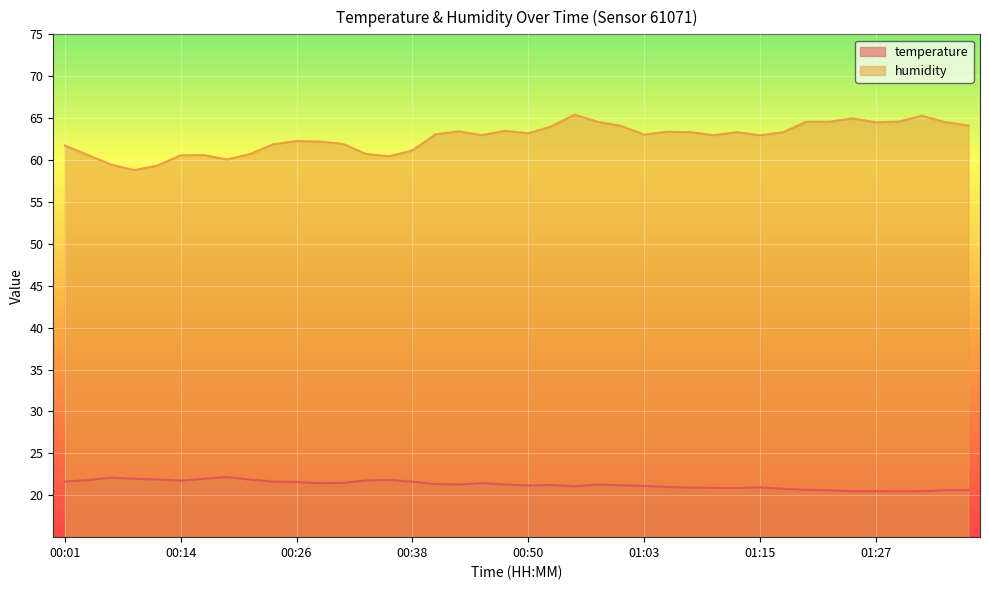

What is the label of the 31st point from the left?

01:15